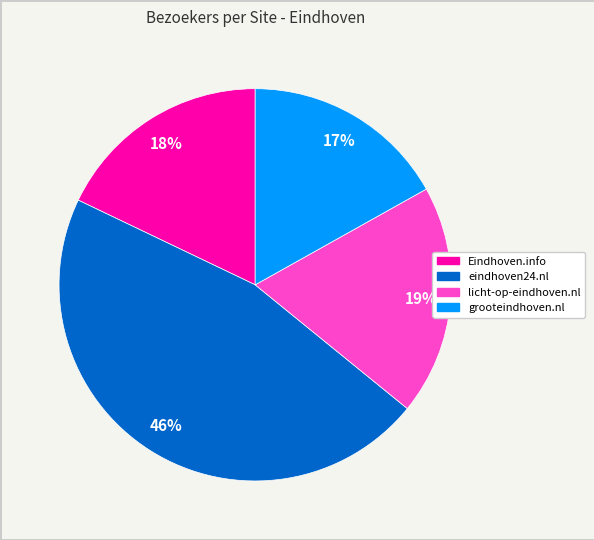

Does licht-op-eindhoven.nl account for over 50% of the chart?

No